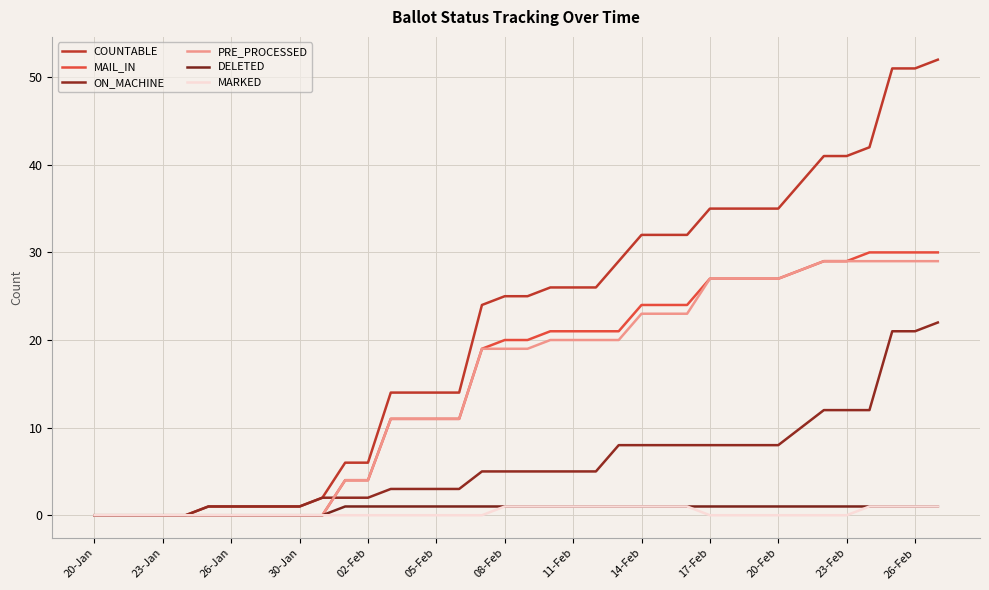

Where is DELETED nearest to the value 0?

20-Jan